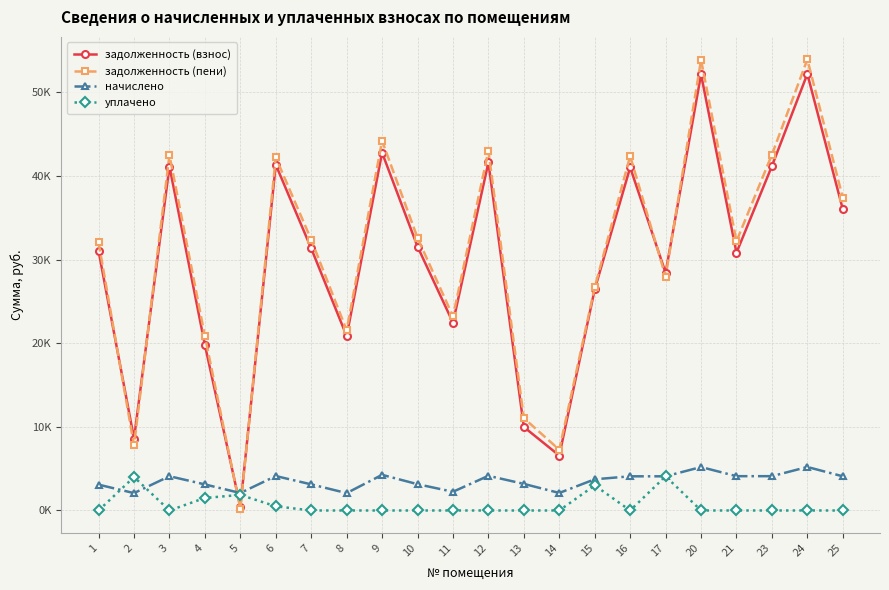

Does the chart have visible grid lines?

Yes